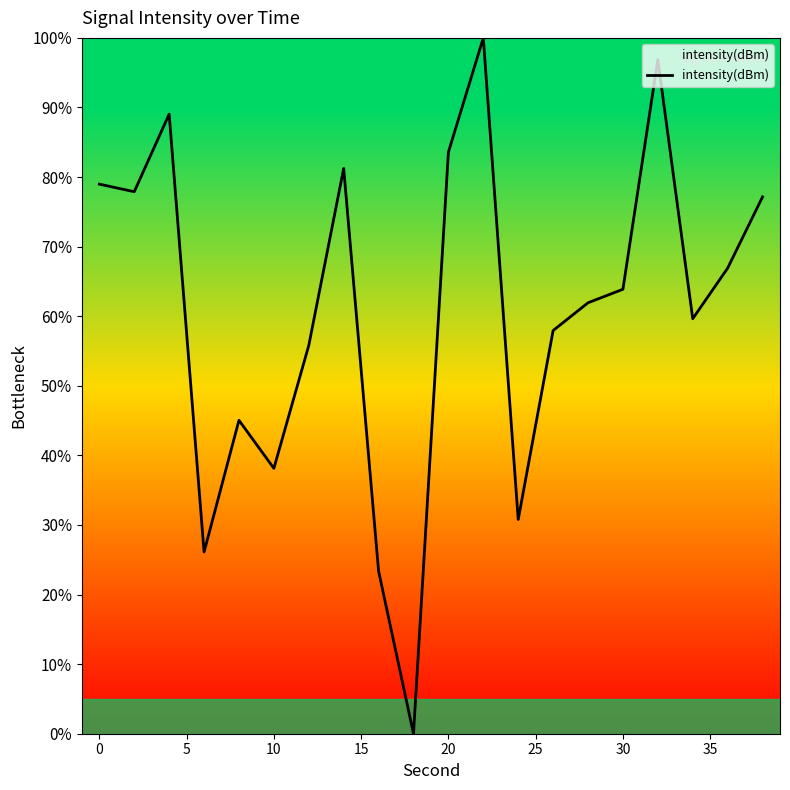

What is the greatest value displayed?

100.0